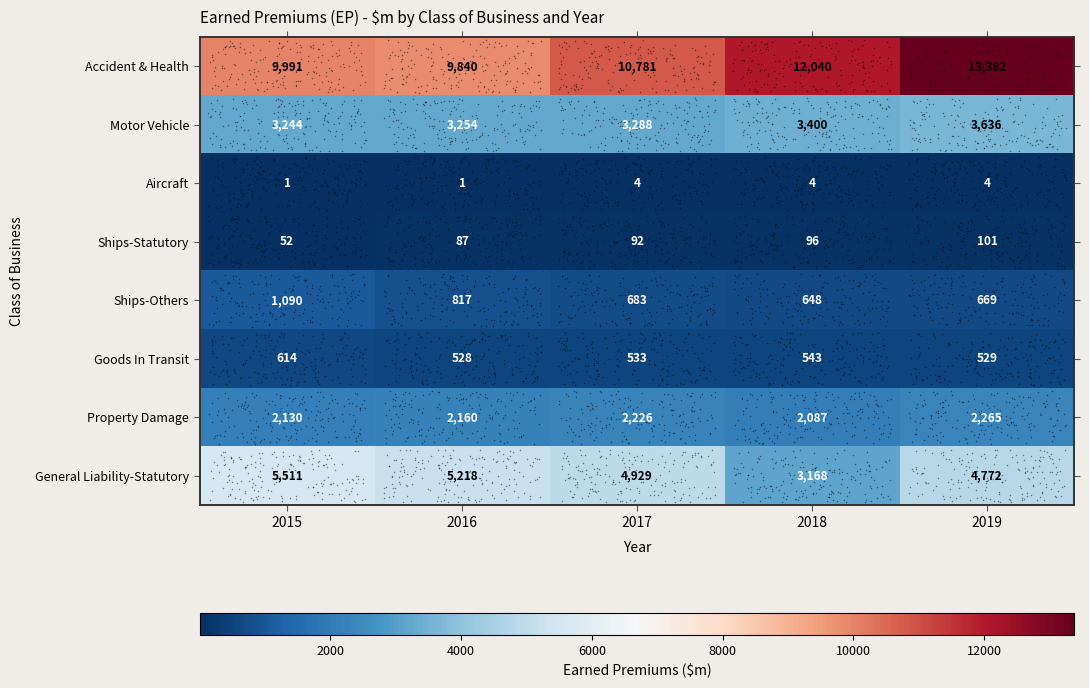

At 2018, list the series in order from smallest to largest.

Aircraft, Ships-Statutory, Goods In Transit, Ships-Others, Property Damage, General Liability-Statutory, Motor Vehicle, Accident & Health